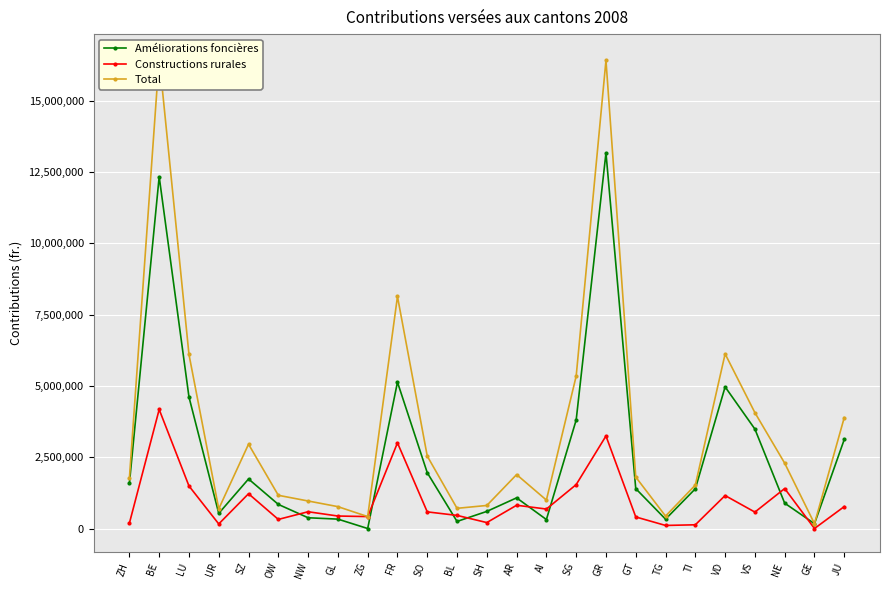

True or false: Améliorations foncières has a value of 5133329 at FR.

True